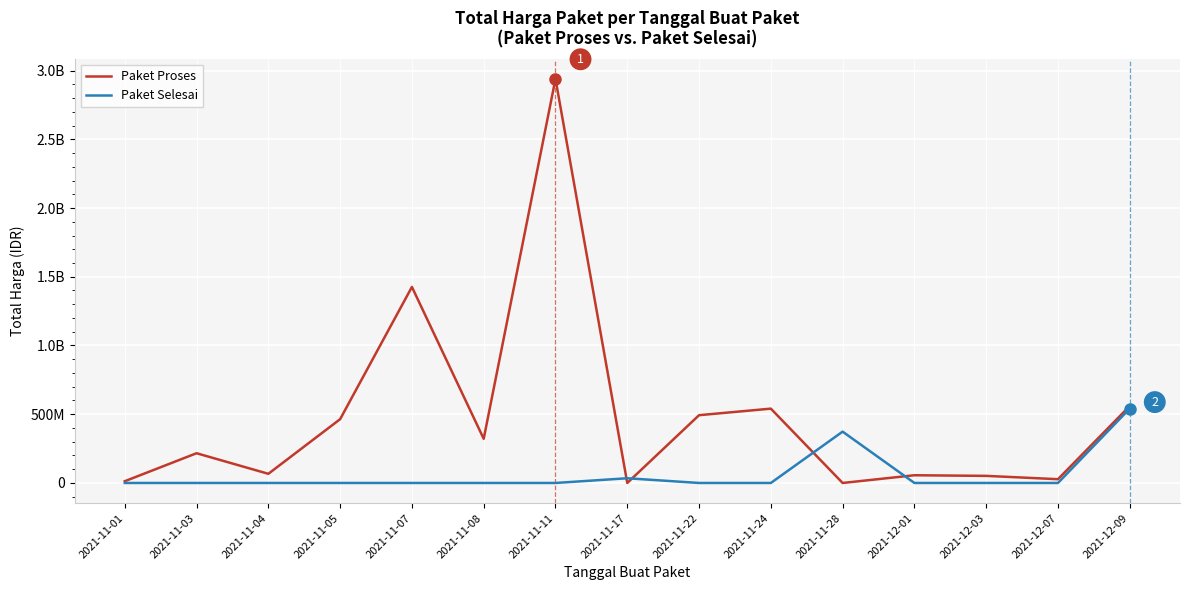

What is the maximum value for Paket Selesai?

541071000